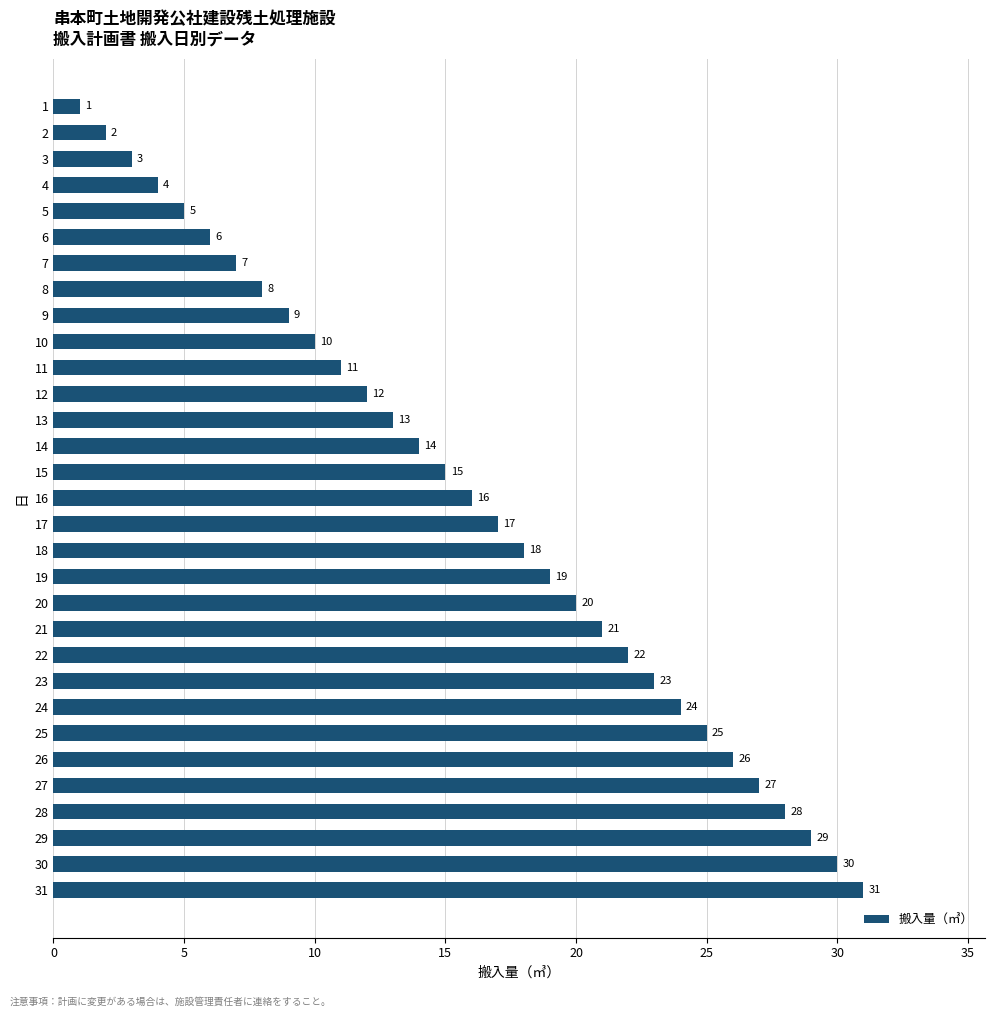

What is the difference between the maximum and minimum values?

30